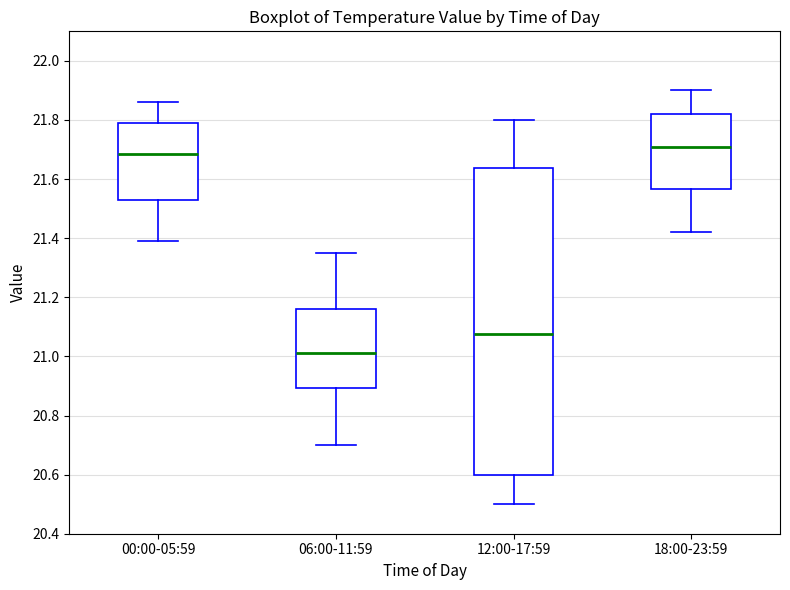

Reading left to right, read every box against the y-axis: the position of its median line, the range the box covers, and the ends of its whiskers. The values are not printed on the chart, so give them approximately, as read against the axis.

00:00-05:59: median 21.68, box 21.54 to 21.80, whiskers 21.40 to 21.86
06:00-11:59: median 21.02, box 20.90 to 21.16, whiskers 20.70 to 21.36
12:00-17:59: median 21.08, box 20.60 to 21.64, whiskers 20.50 to 21.80
18:00-23:59: median 21.72, box 21.56 to 21.82, whiskers 21.42 to 21.90